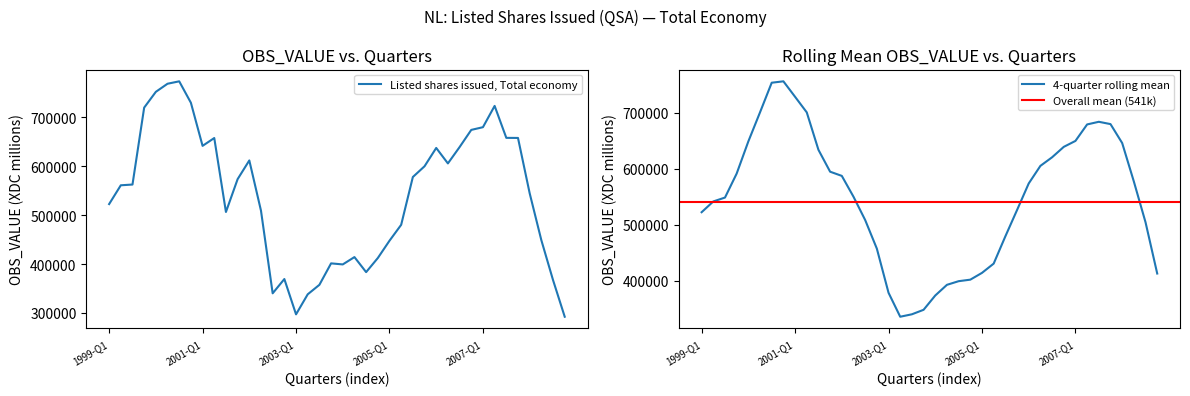

What is the difference between the second highest and second lowest values?

471446